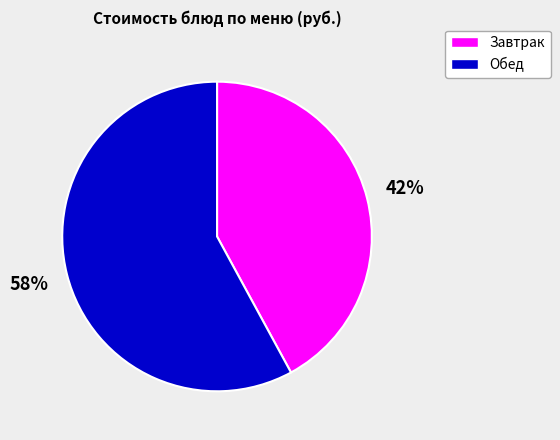

To the nearest percent, what is the difference between the largest and smallest slice percentages?

16%